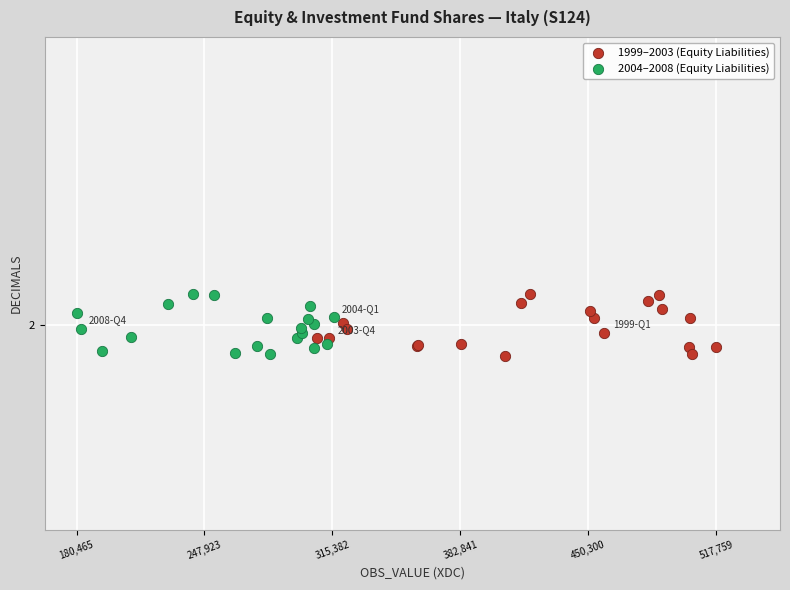

What are all the series names shown in the legend?

1999–2003 (Equity Liabilities), 2004–2008 (Equity Liabilities)